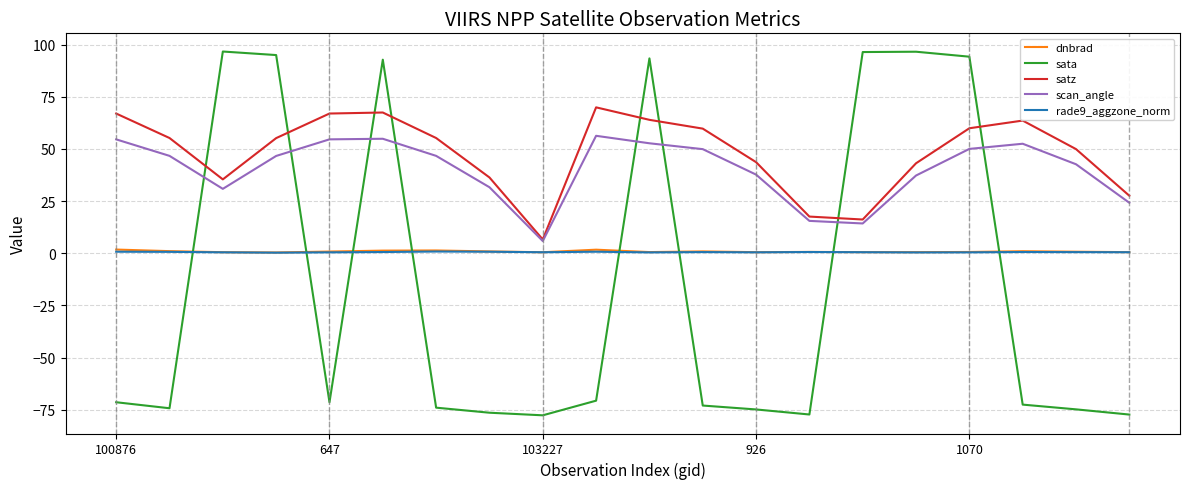

How many interior local peaks does the satz series have?

3